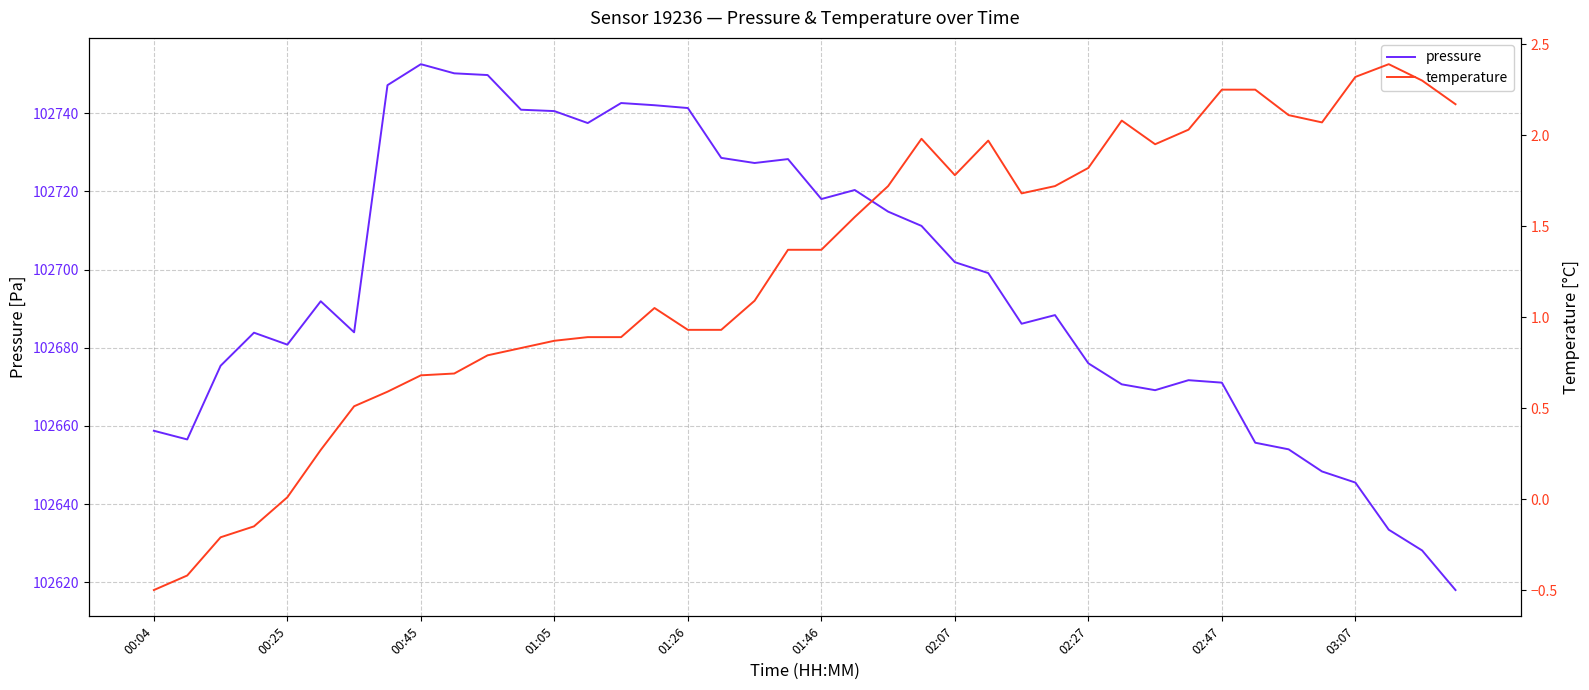

Rank the series by their maximum value, from lowest to highest.

temperature, pressure